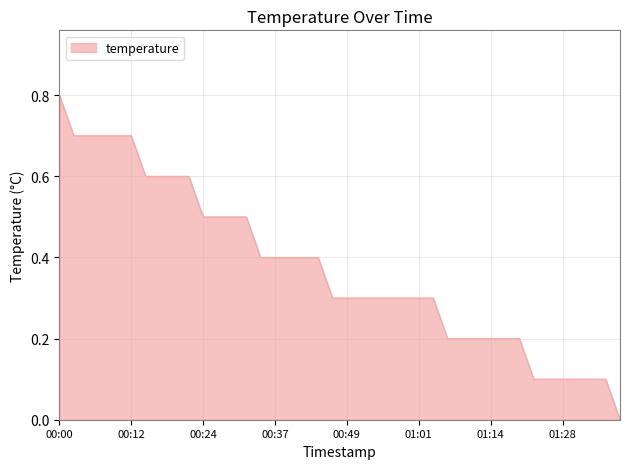

What is the greatest value displayed?

0.8